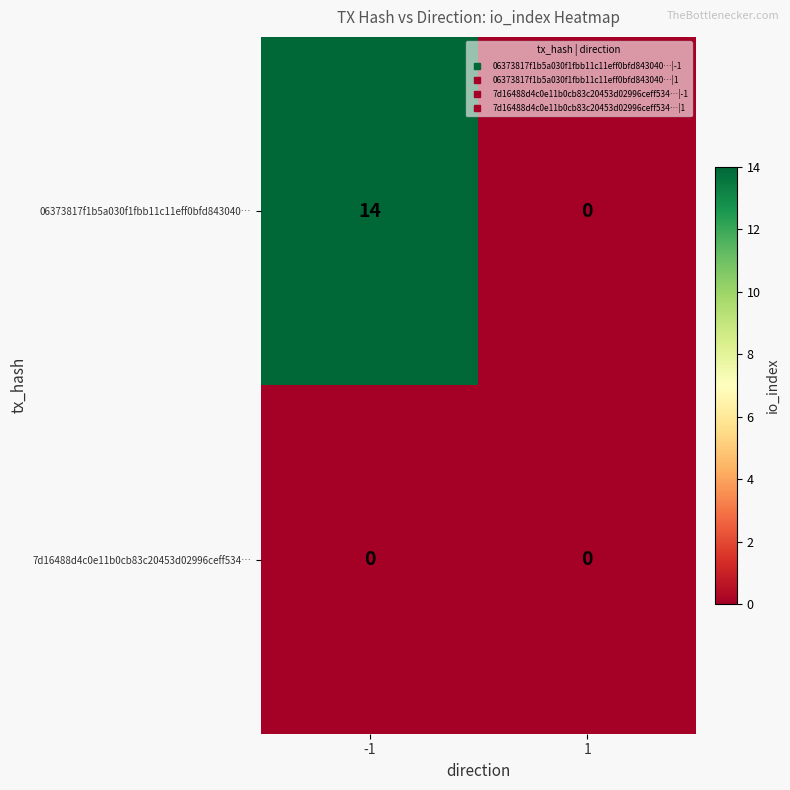

What is the difference between the 06373817f1b5a030f1fbb11c11eff0bfd843040… values at 1 and -1?

14